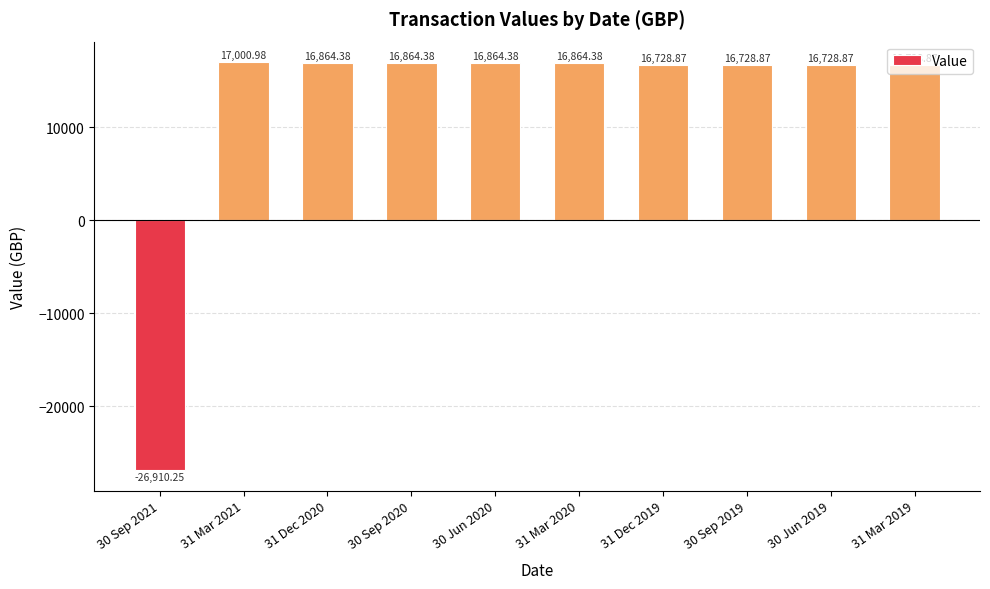

How many data points are above 16864?

5